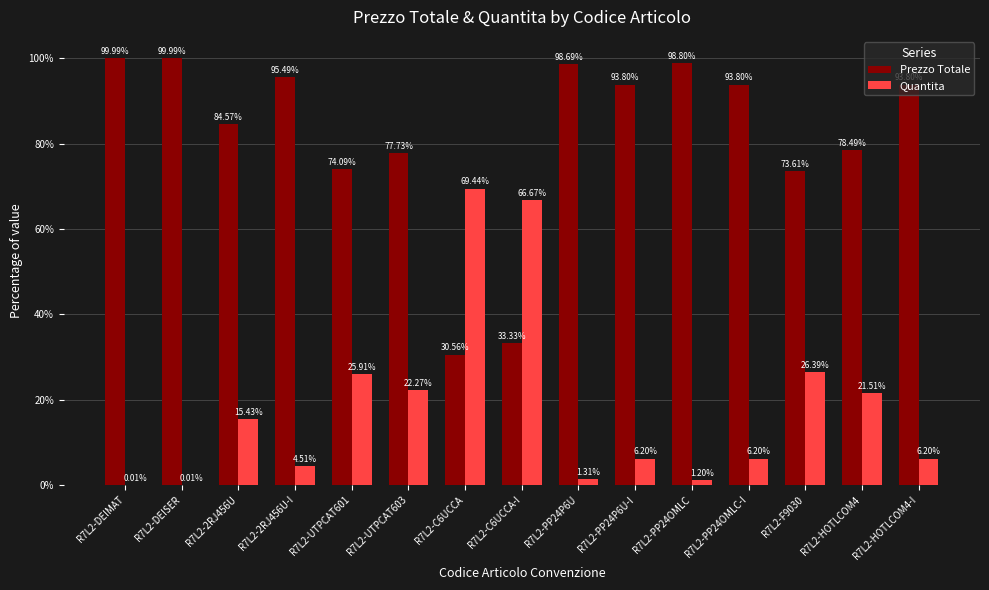

What is the sum of the Prezzo Totale values at R7L2-PP24OMLC-I and R7L2-PP24P6U?

192.5